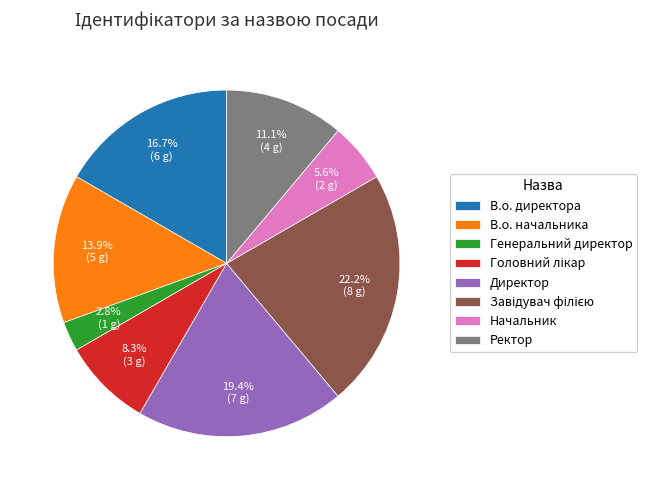

Which slice is the smallest?

Генеральний директор